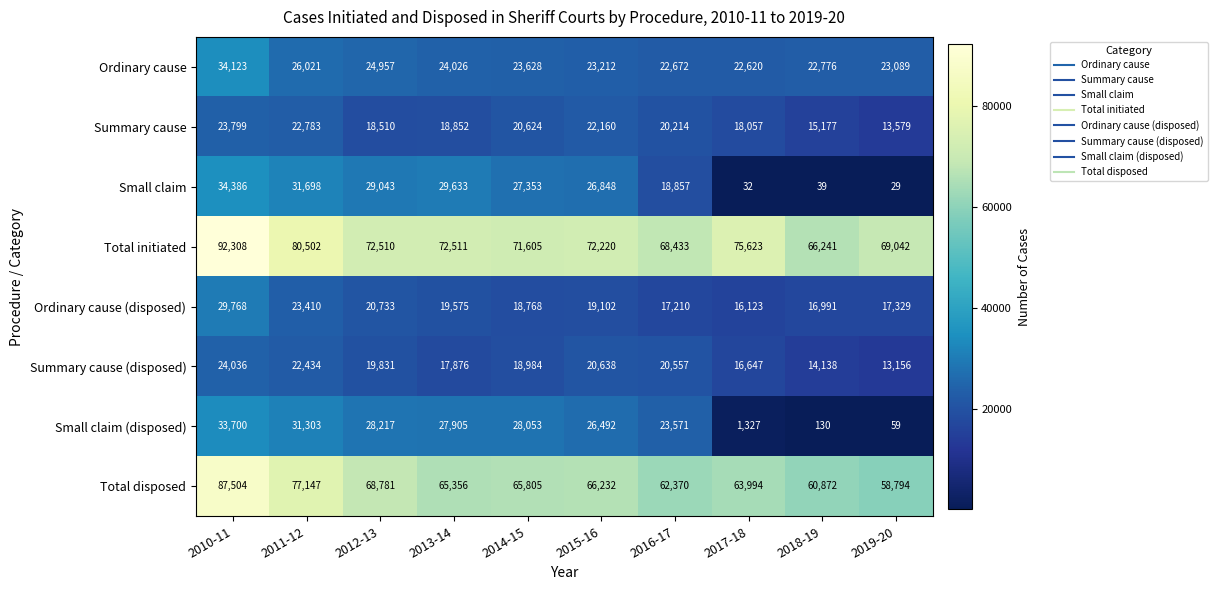

Where does the Total initiated series first go above 72510?

2010-11